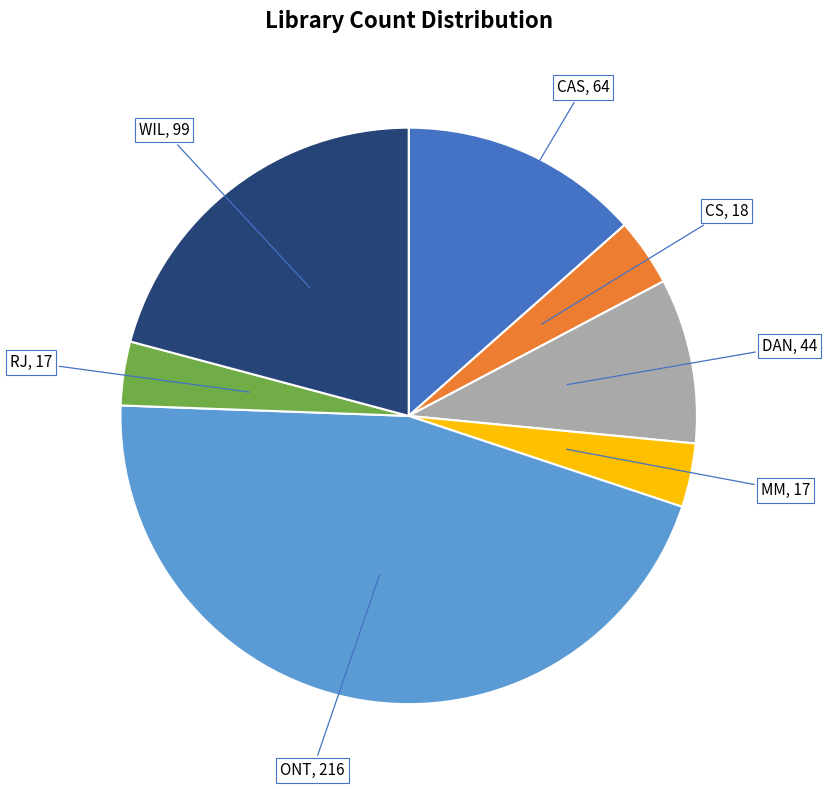

Does any single category account for the majority?

No